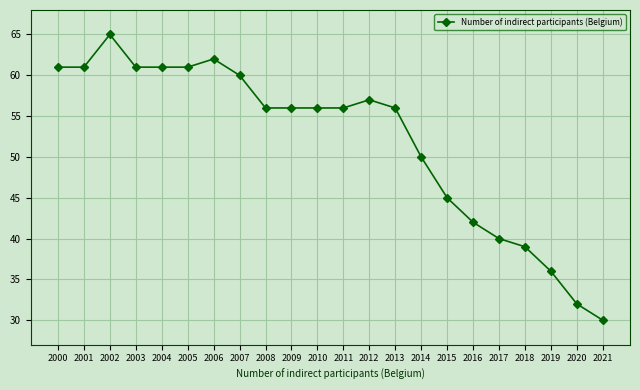

Which category has the lowest value across all series?

2021